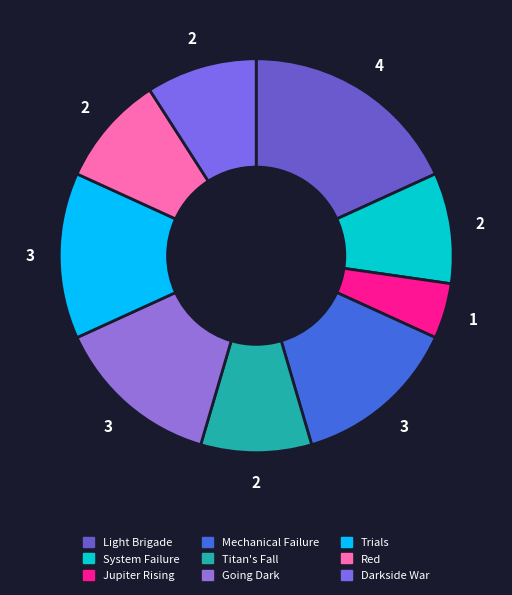

The Jupiter Rising slice represents 15% of the pie. True or false?

False